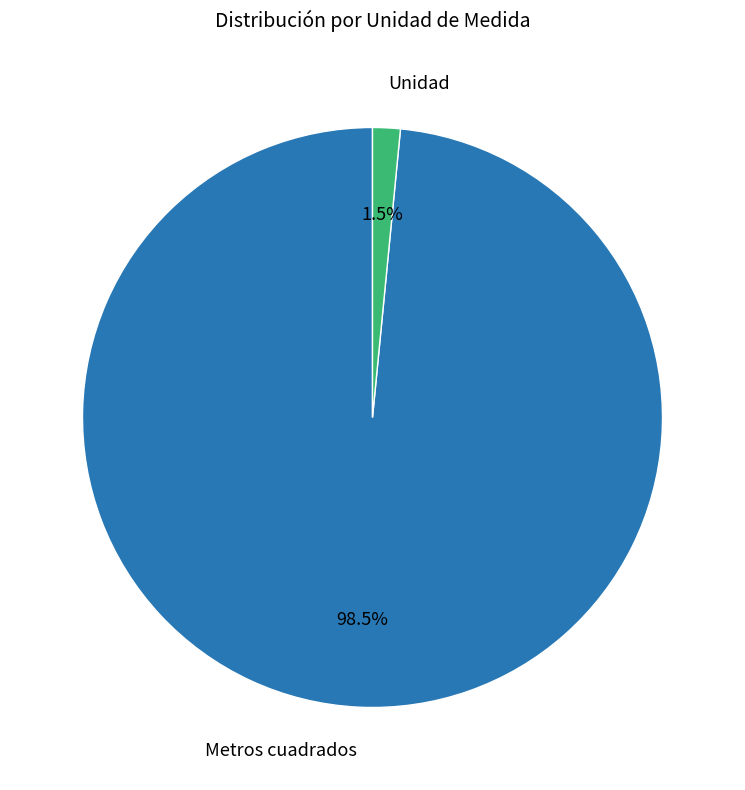

Does any single category account for the majority?

Yes